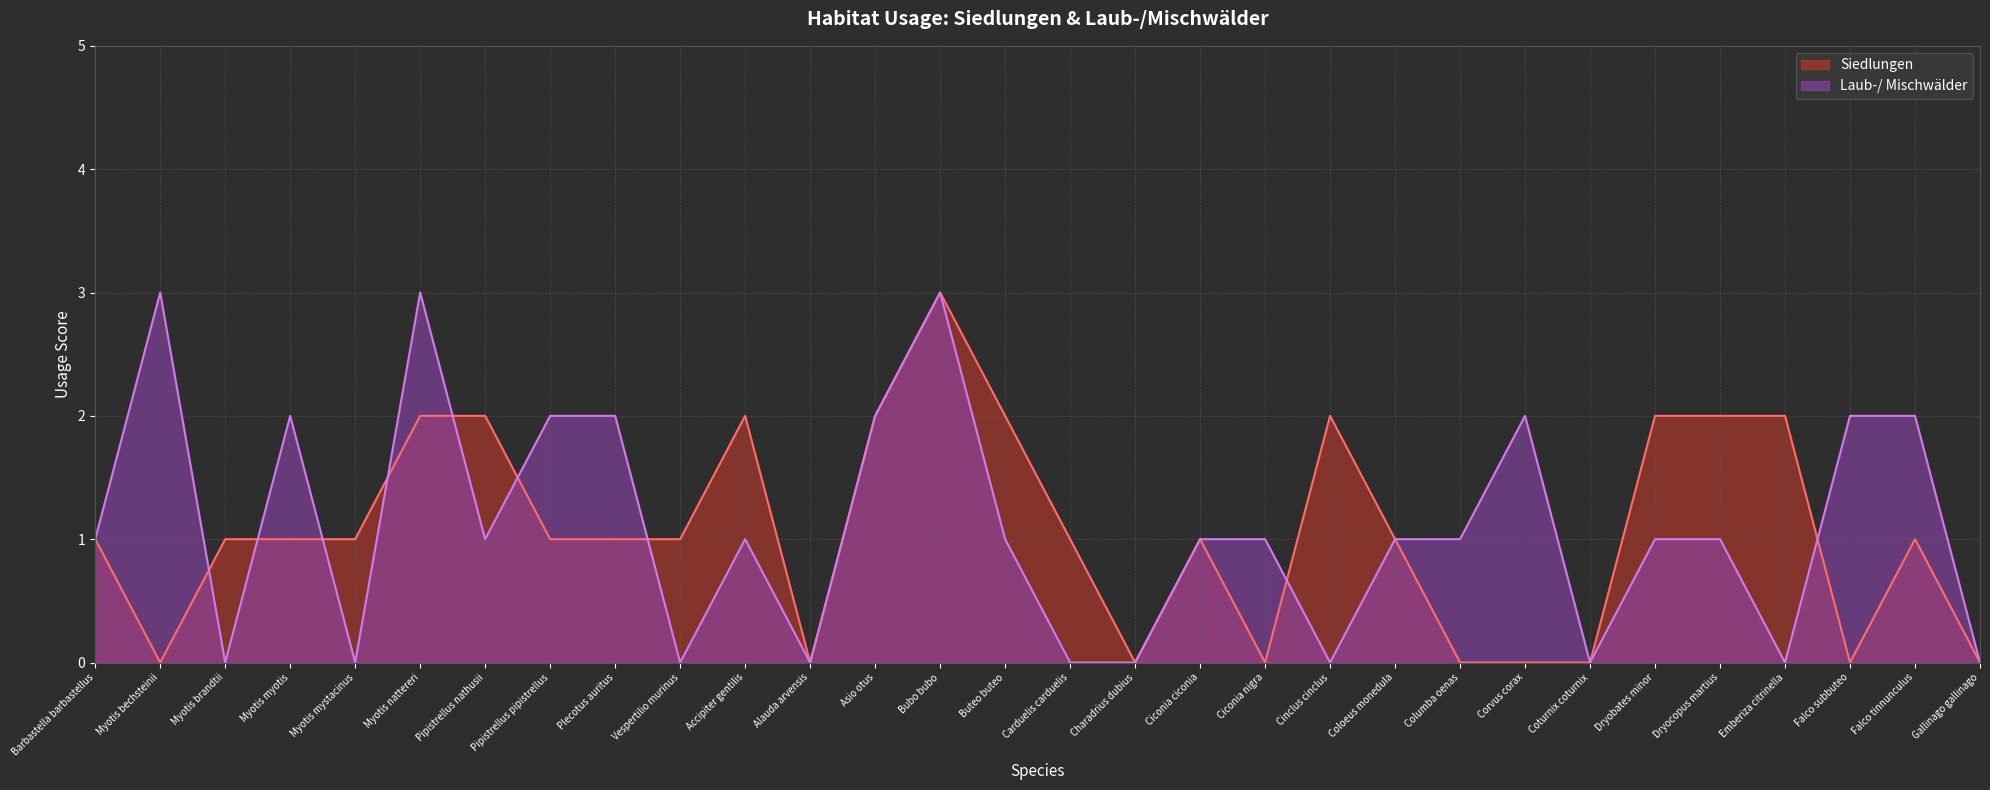

How many values in the Laub-/ Mischwälder series are below 1?

10